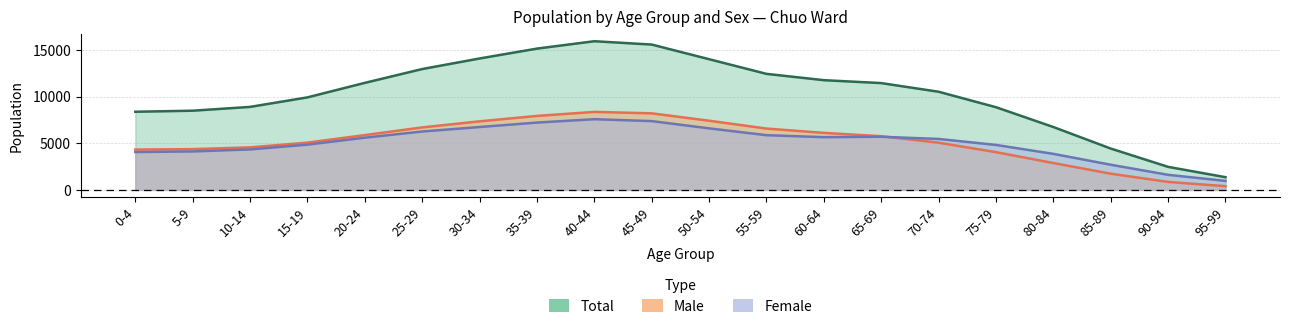

Where is male nearest to the value 8647?

5-9